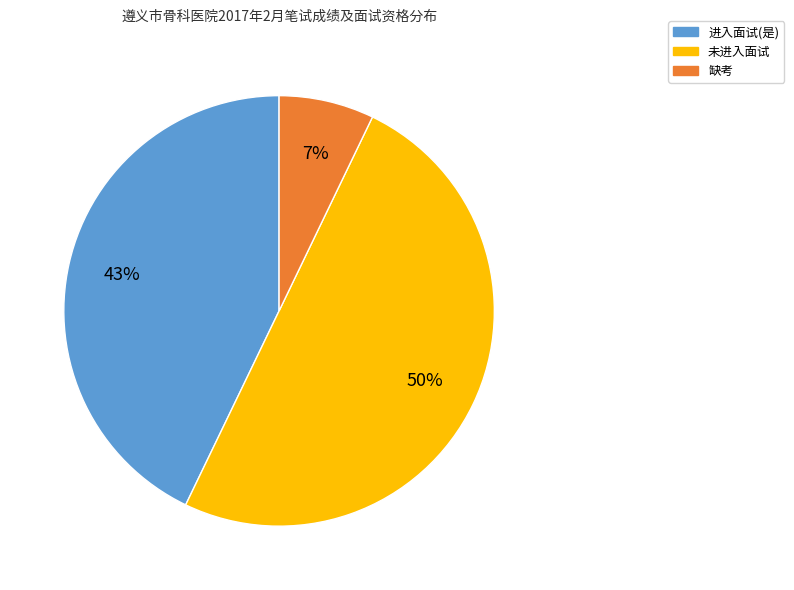

The 未进入面试 slice represents 50% of the pie. True or false?

True